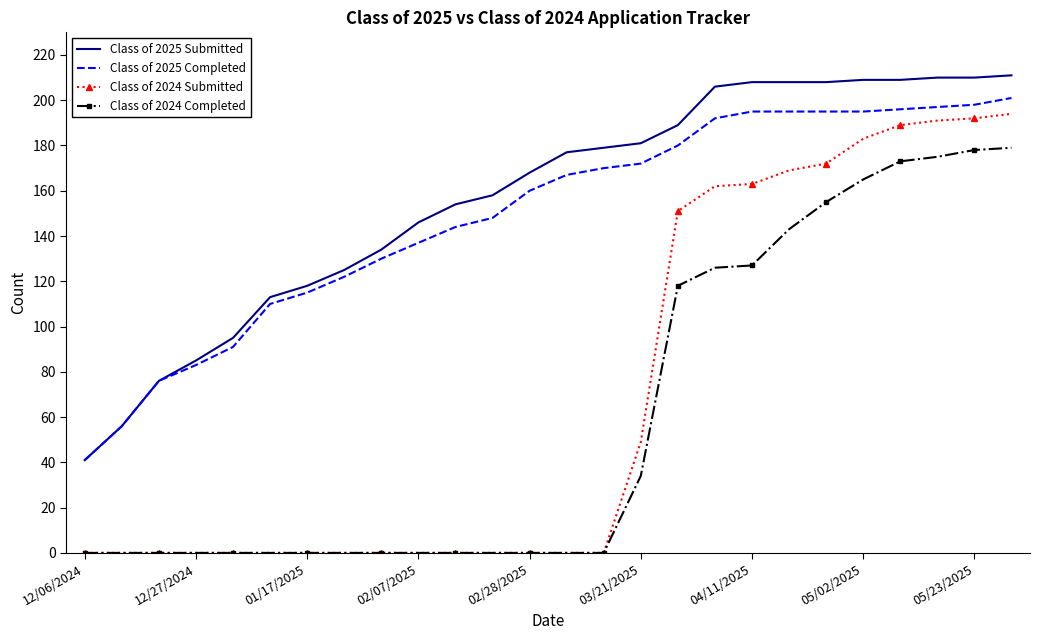

What is the maximum value shown in the chart?

211